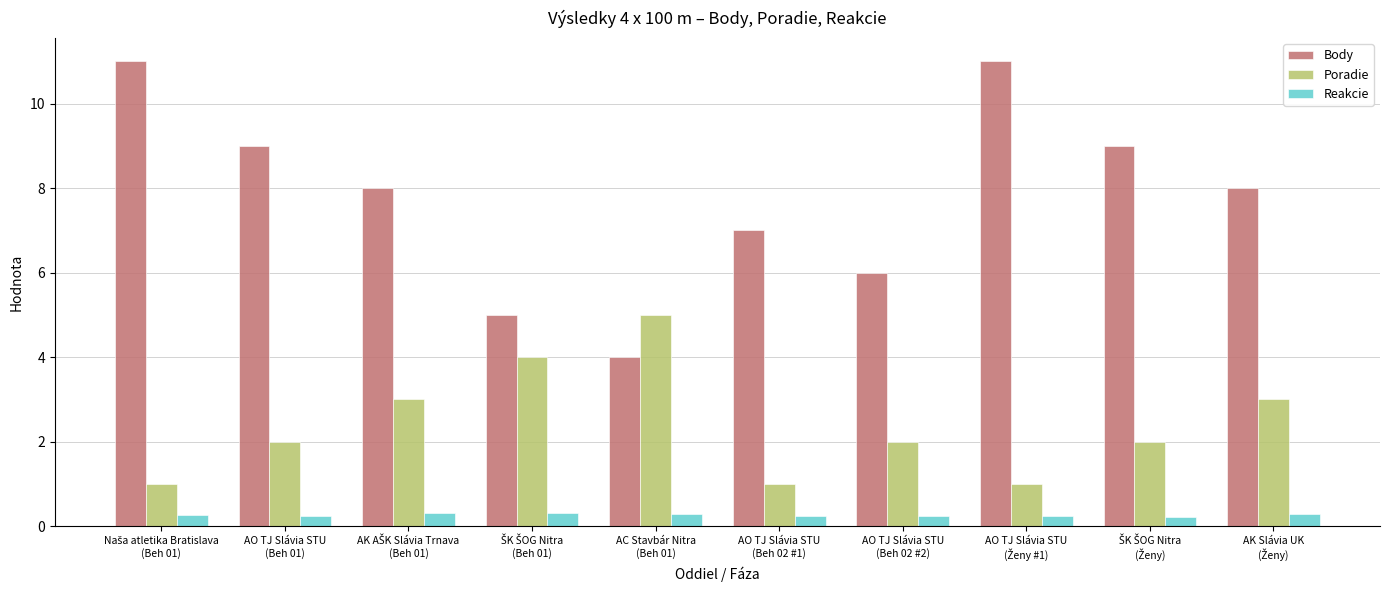

What is the average value of the Reakcie series?

0.3